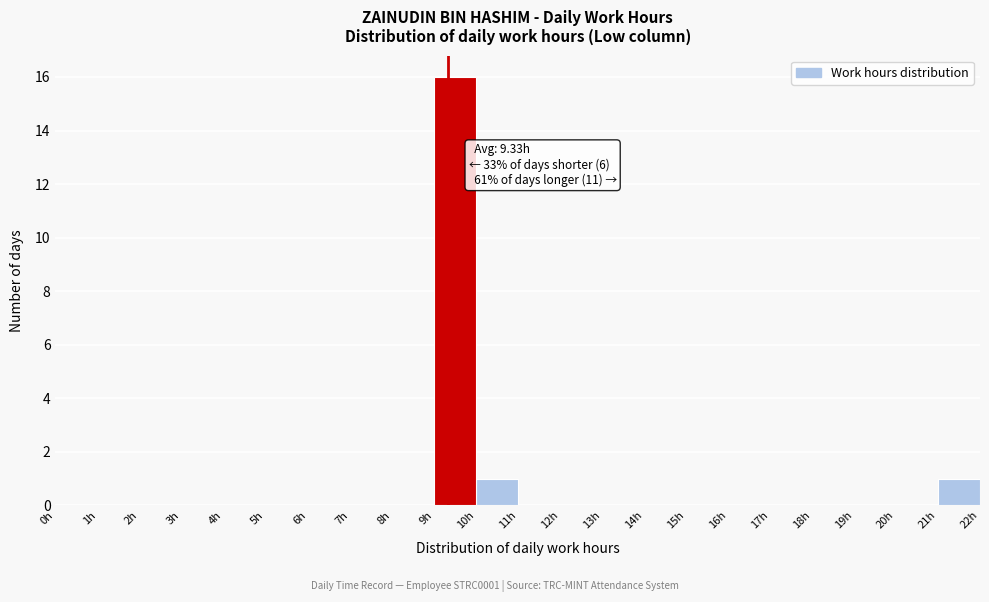

Which range on the x-axis has the tallest bar?

9 to 10